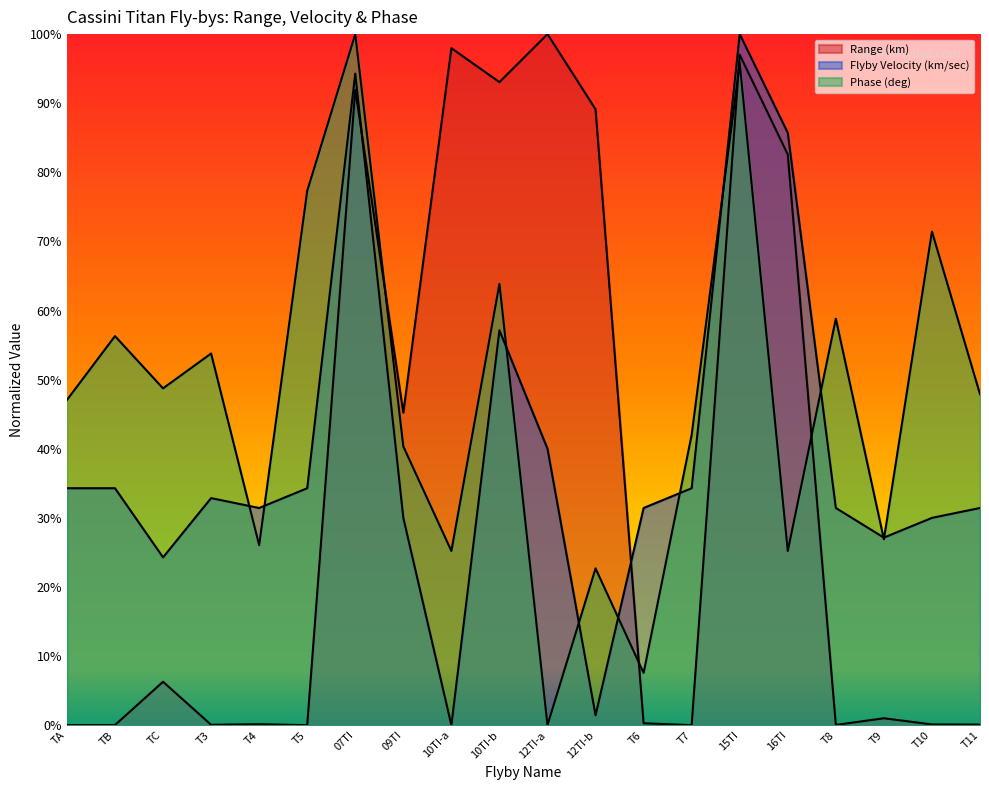

Which series has the widest spread of values?

Range (km)